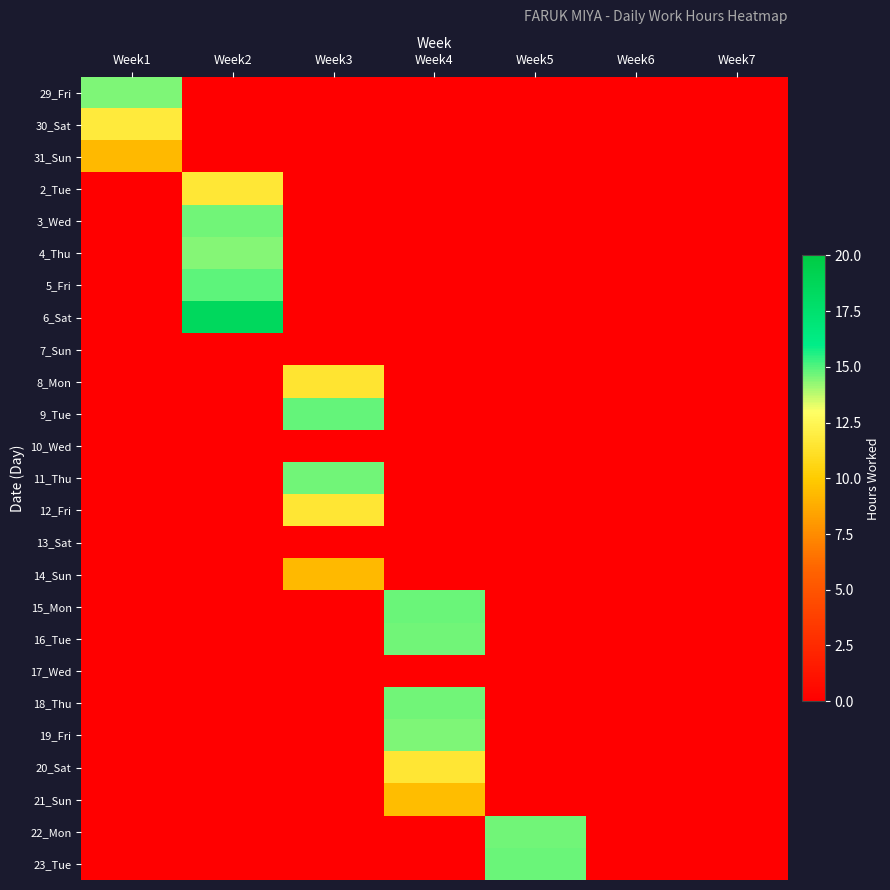

Rank the series by their maximum value, from highest to lowest.

6_Sat, 5_Fri, 9_Tue, 23_Tue, 15_Mon, 11_Thu, 16_Tue, 18_Thu, 22_Mon, 3_Wed, 29_Fri, 19_Fri, 4_Thu, 30_Sat, 2_Tue, 12_Fri, 20_Sat, 8_Mon, 21_Sun, 14_Sun, 31_Sun, 7_Sun, 10_Wed, 13_Sat, 17_Wed